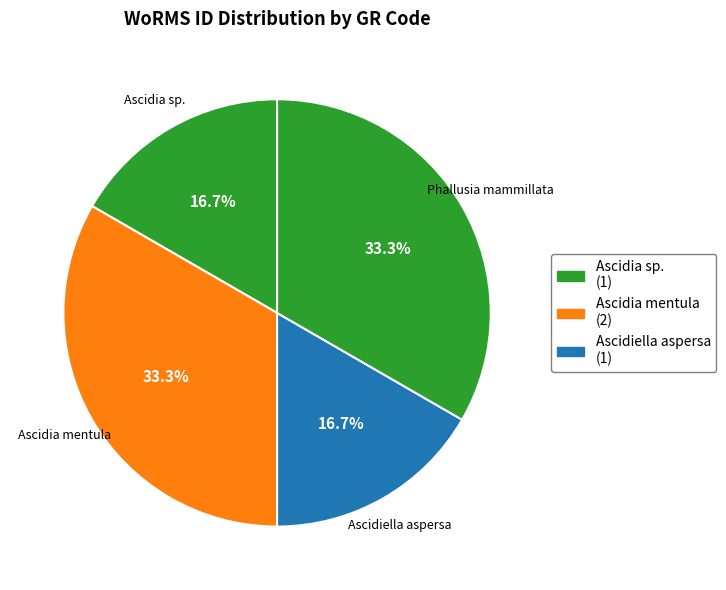

Which has a higher value, Ascidia mentula or Ascidiella aspersa?

Ascidia mentula